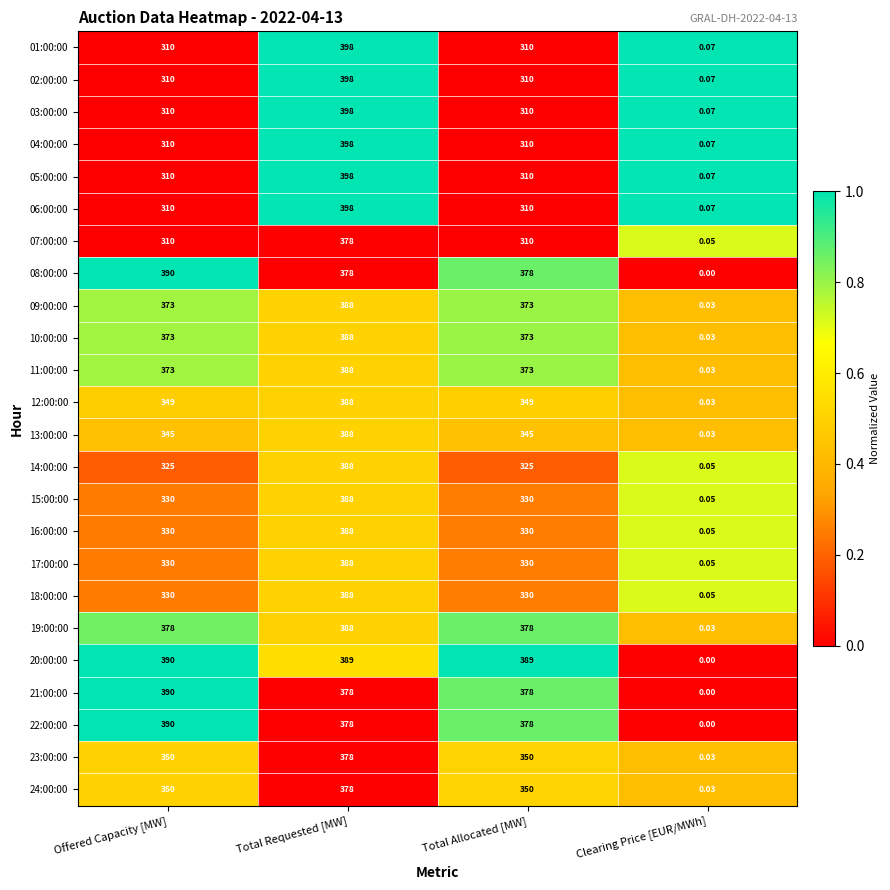

At which label does 21:00:00 reach its peak?

Offered Capacity [MW]